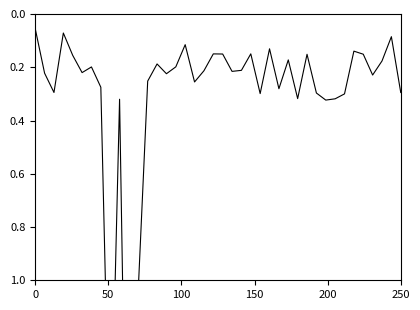

What position from the left is 50?

2